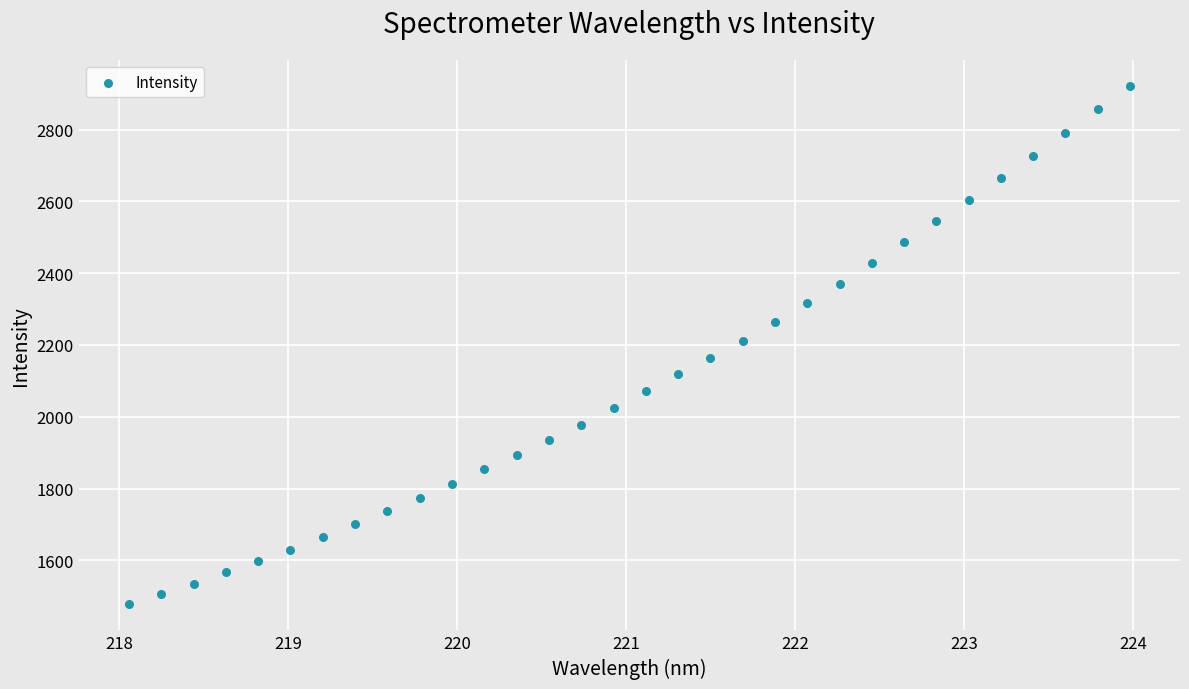

What is the range of Y values (max minus min)?

1445.1